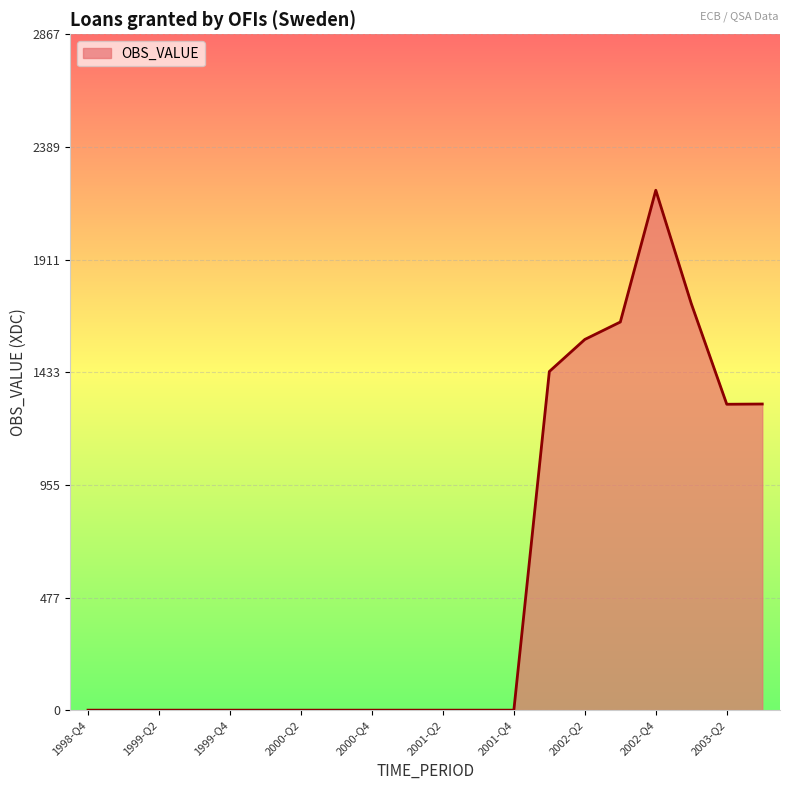

What is the difference between the maximum and minimum values?

2206